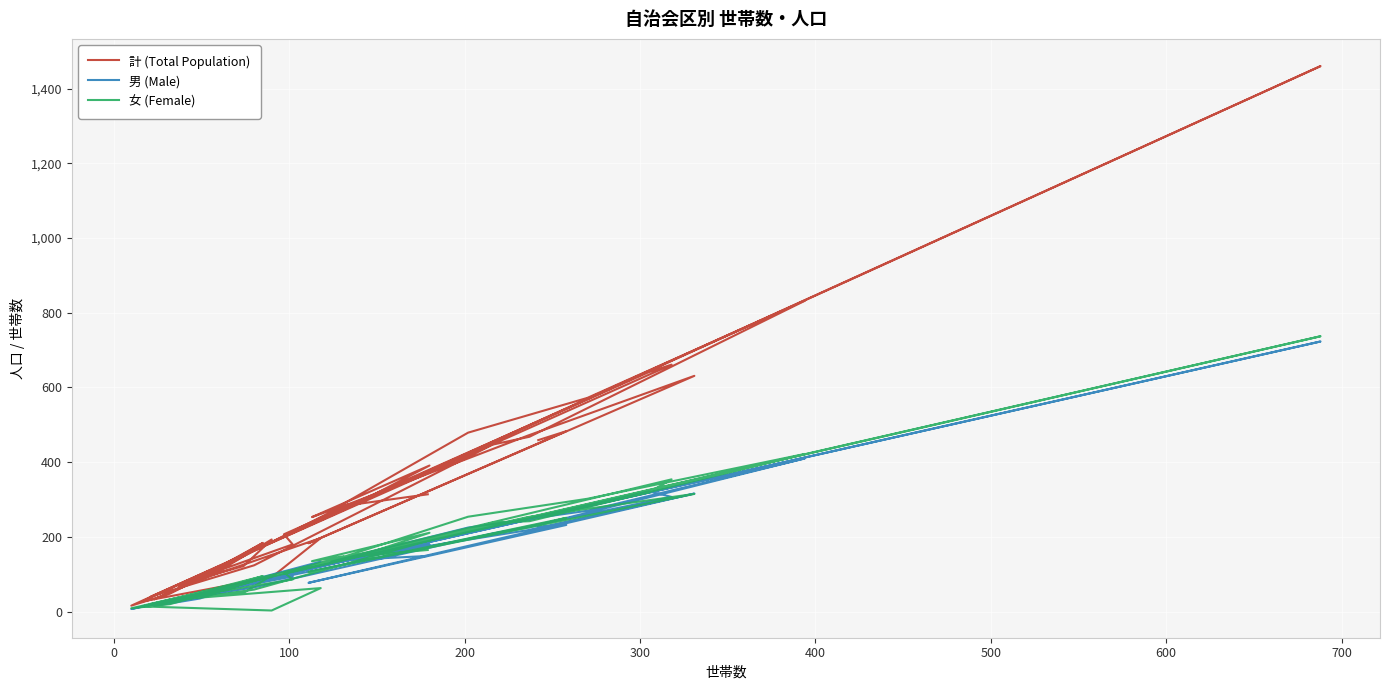

How many values in the 男 (Male) series are below 134?

19